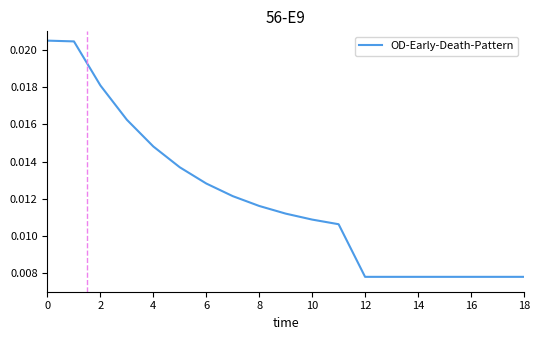

How many lines are shown in the chart?

1